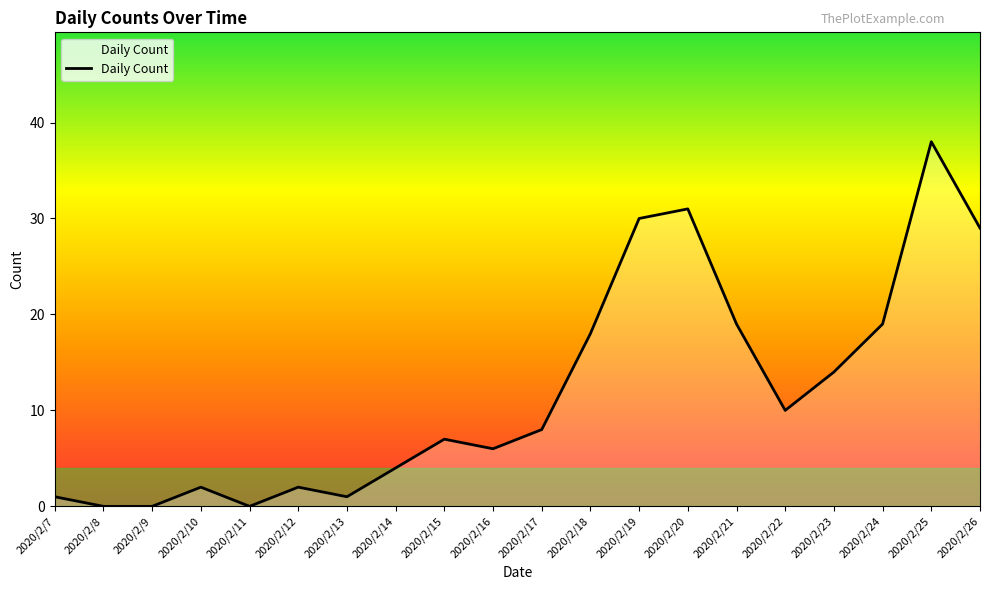

What is the change in value from 2020/2/7 to 2020/2/14?

+3